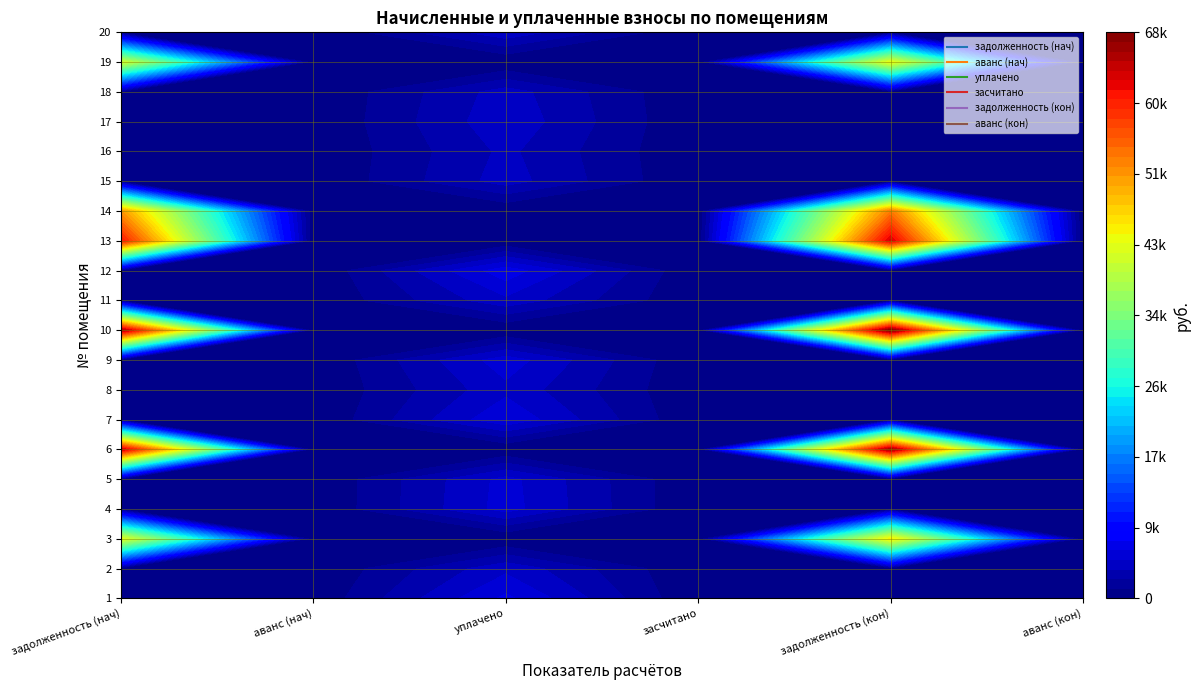

How many values in the 2 series exceed 0?

1